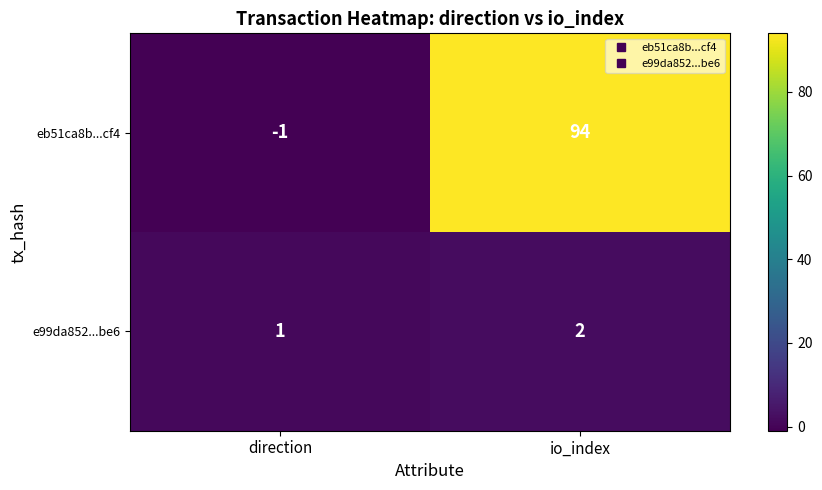

Which series has the largest range (max minus min)?

eb51ca8b...cf4